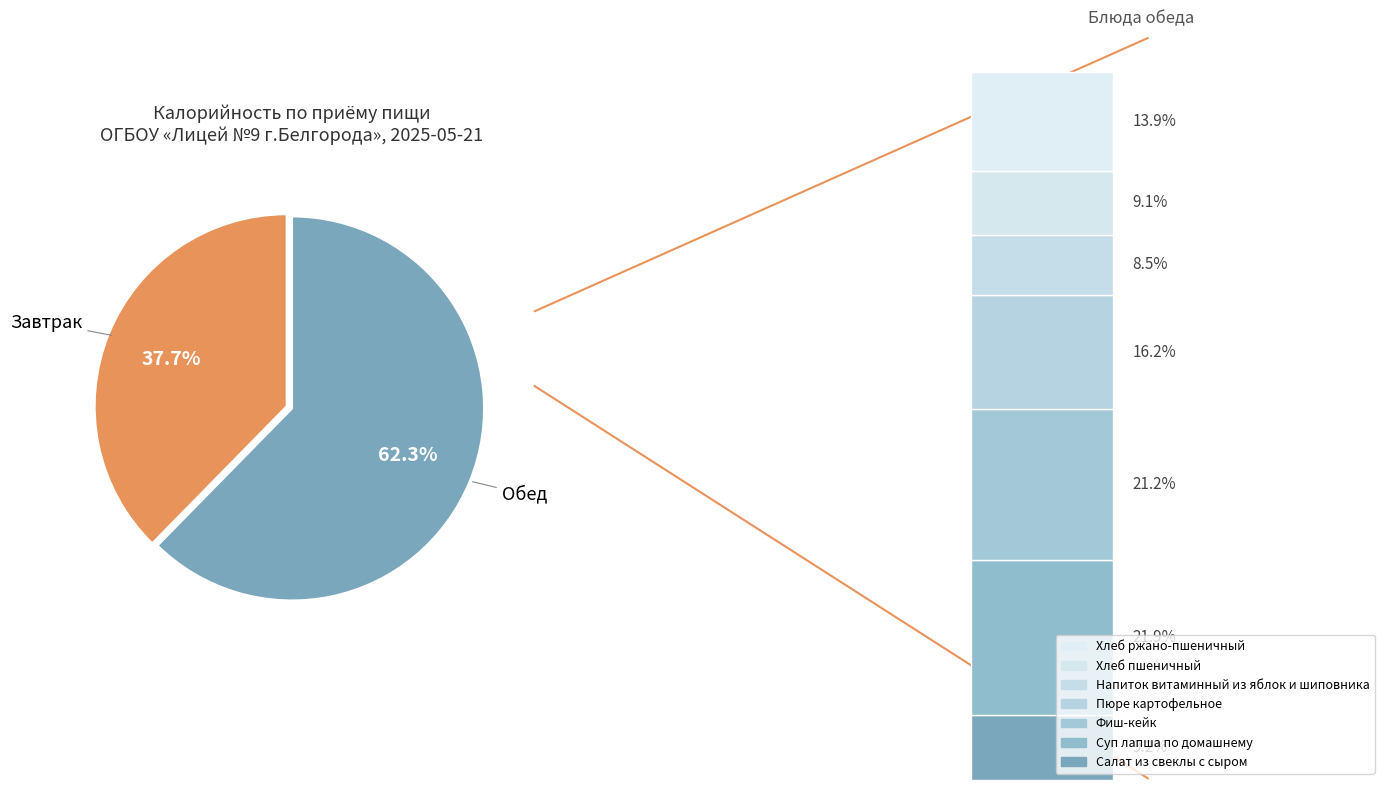

What is the ratio of the value at Салат из свеклы с сыром to the value at Хлеб ржано-пшеничный?

0.7